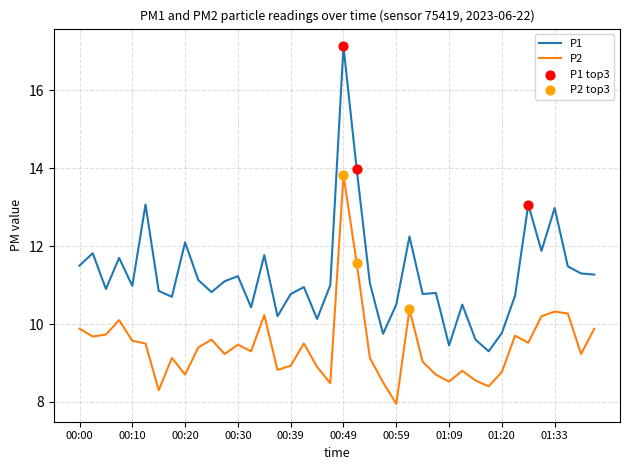

True or false: P2 and P1 cross at least once.

False